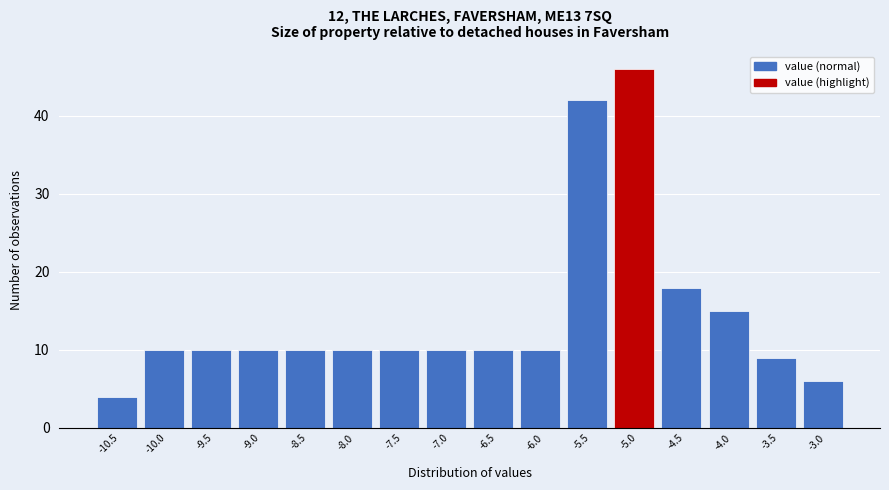

Reading left to right, extract all data points from this chart.

4	10	10	10	10	10	10	10	10	10	42	46	18	15	9	6